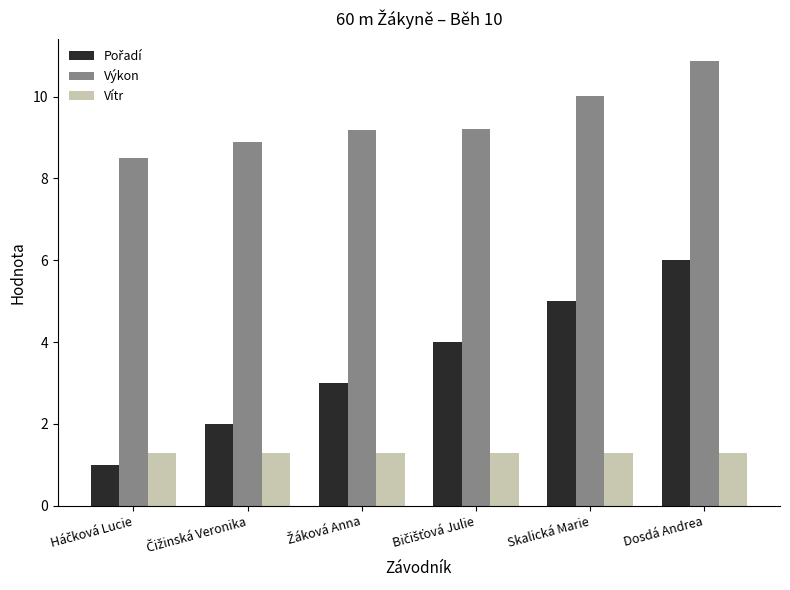

What is the lowest value of the Výkon series?

8.5